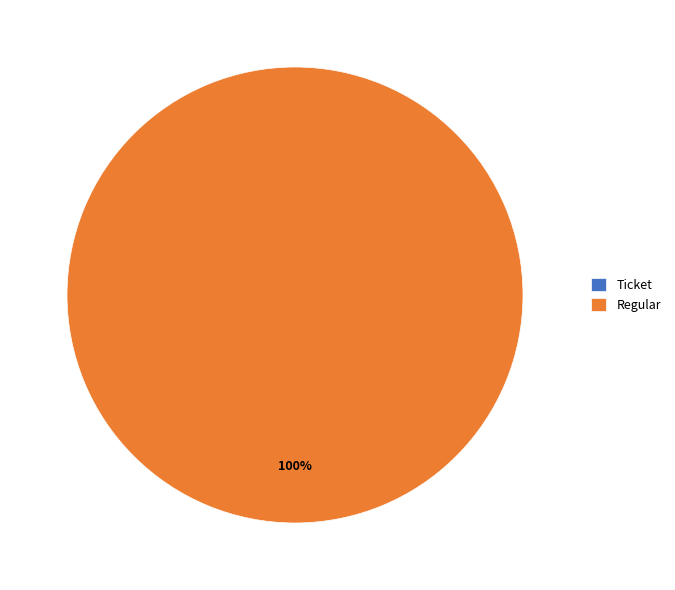

Which slice is the smallest?

Ticket